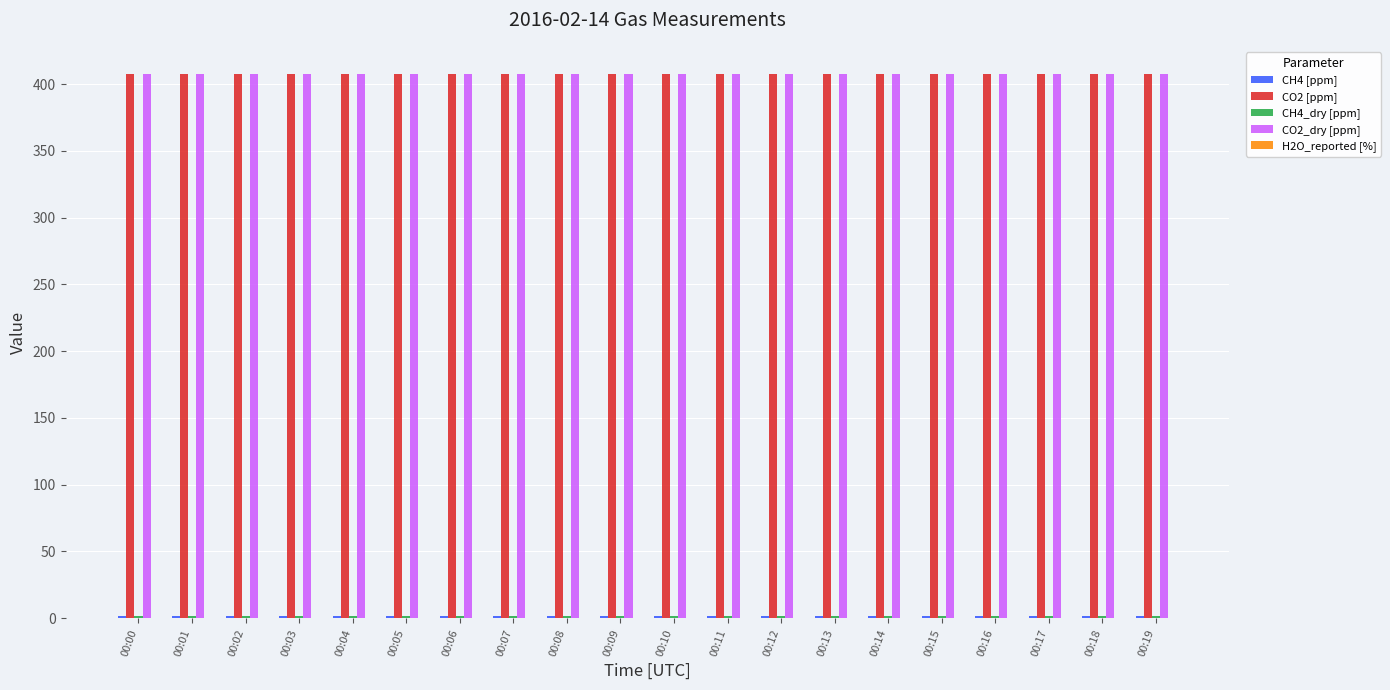

How many series are shown in this chart?

5